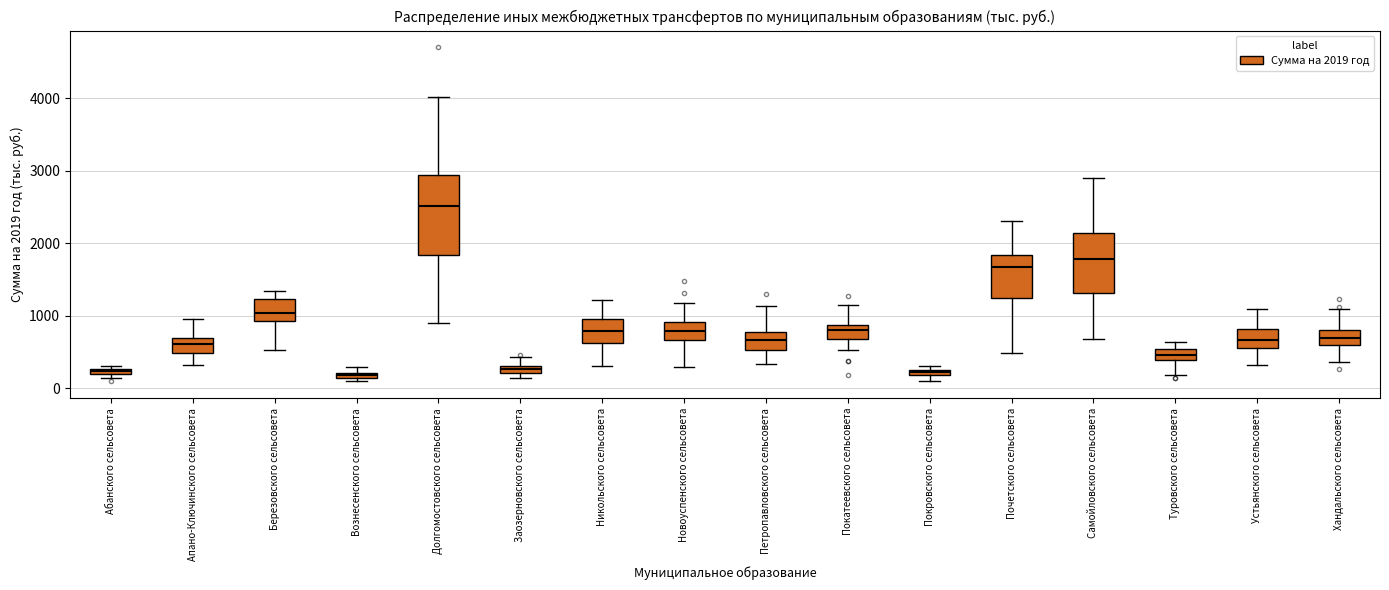

Comparing the boxes themselves (not the whiskers), which one is the tallest?

Долгомостовского сельсовета